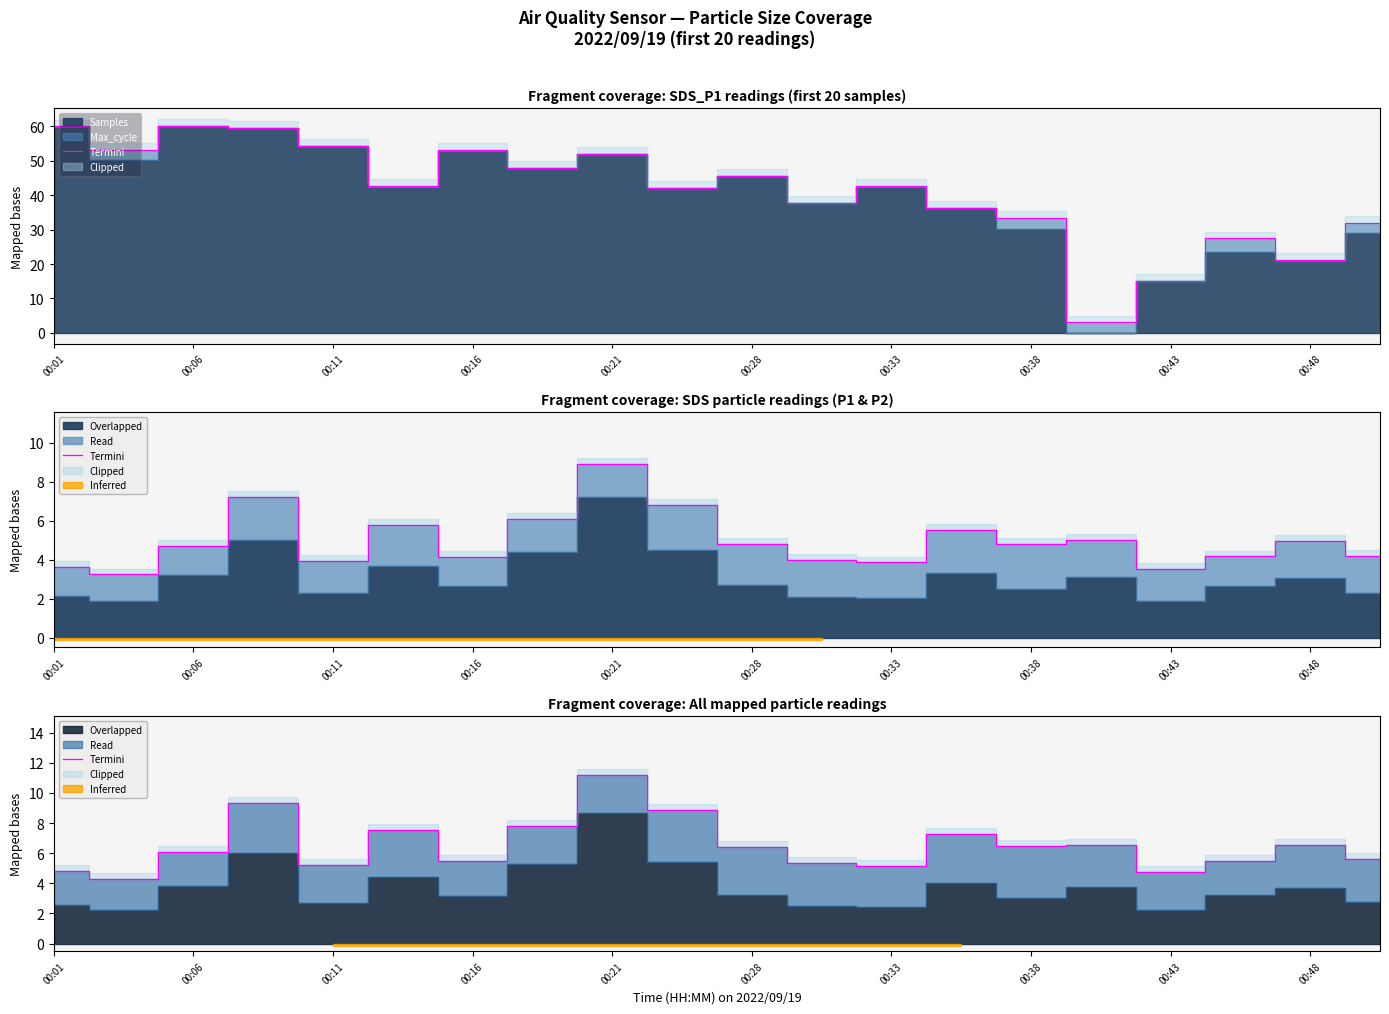

How many data points are less than 6?

9